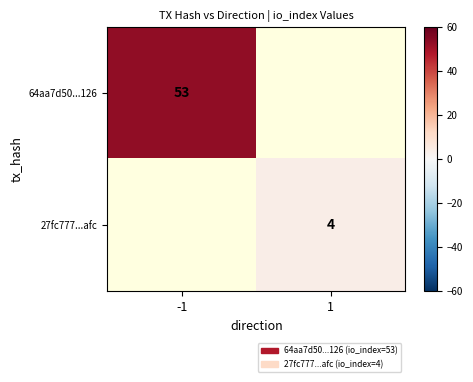

The 64aa7d50...126 series shows 53 at -1. True or false?

True